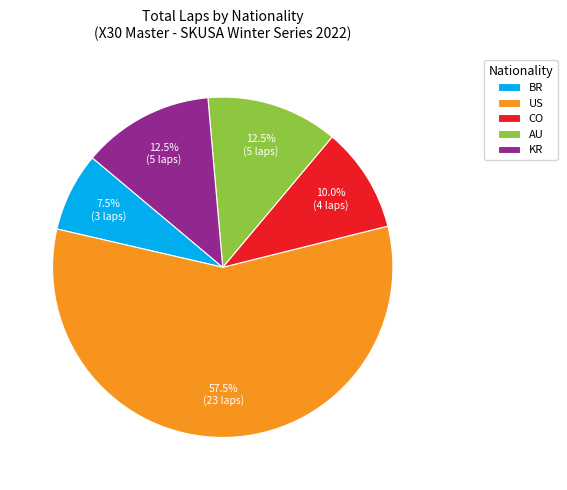

Which slice is the largest?

US